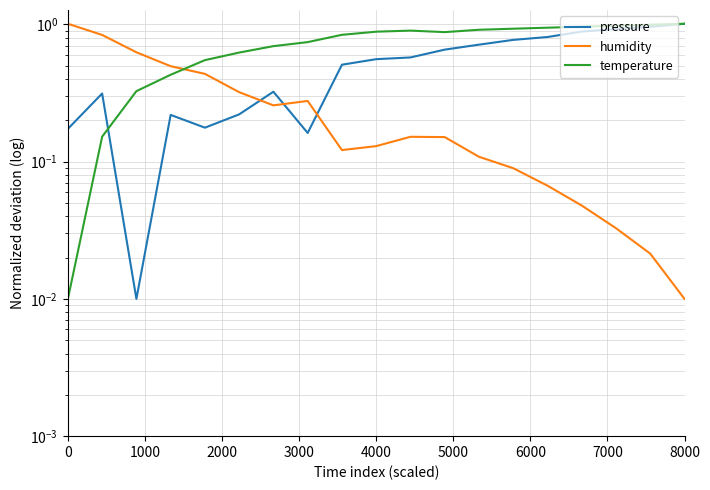

Is this an area chart (filled region under the line)?

No